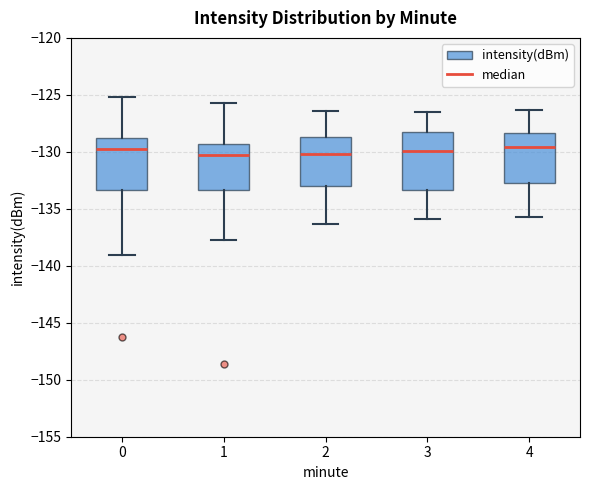

Reading left to right, read every box against the y-axis: the position of its median line, the range the box covers, and the ends of its whiskers. The values are not printed on the chart, so give them approximately, as read against the axis.

0: median -129.5, box -133.5 to -129.0, whiskers -139.0 to -125.0
1: median -130.5, box -133.5 to -129.5, whiskers -138.0 to -125.5
2: median -130.0, box -133.0 to -128.5, whiskers -136.5 to -126.5
3: median -130.0, box -133.5 to -128.5, whiskers -136.0 to -126.5
4: median -129.5, box -132.5 to -128.5, whiskers -135.5 to -126.5